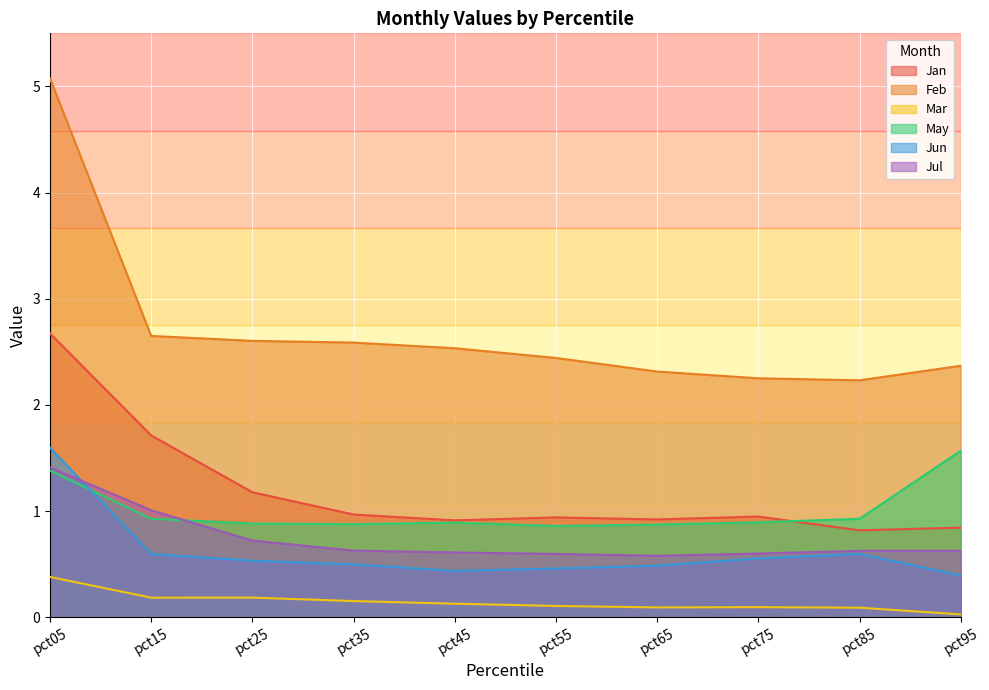

What is the maximum value shown in the chart?

5.1